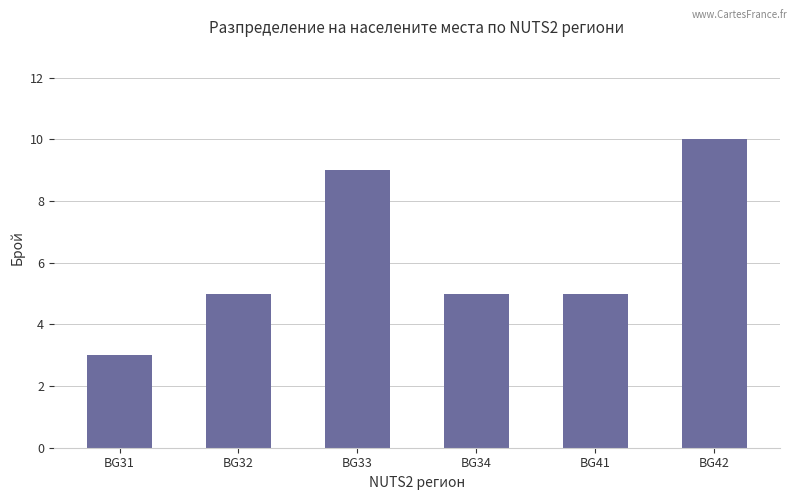

Between BG42 and BG33, which is larger?

BG42